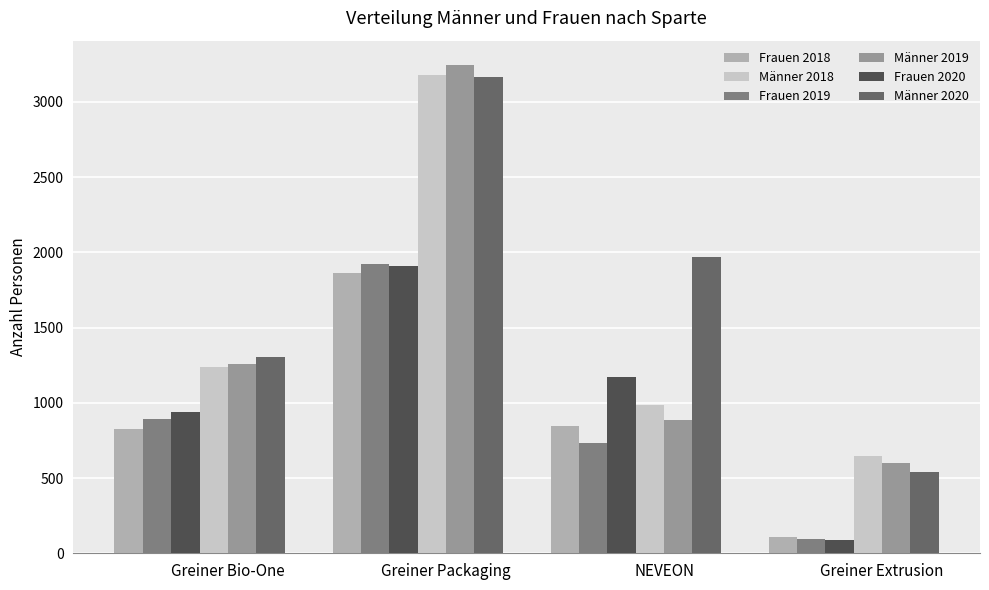

What is the greatest value displayed?

3244